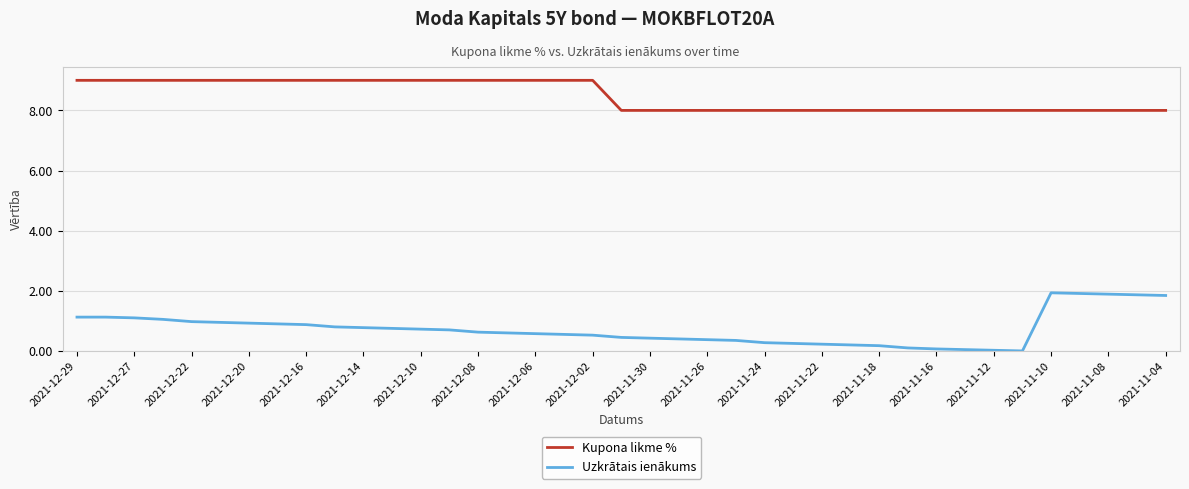

What is the highest value of the Kupona likme % series?

9.0